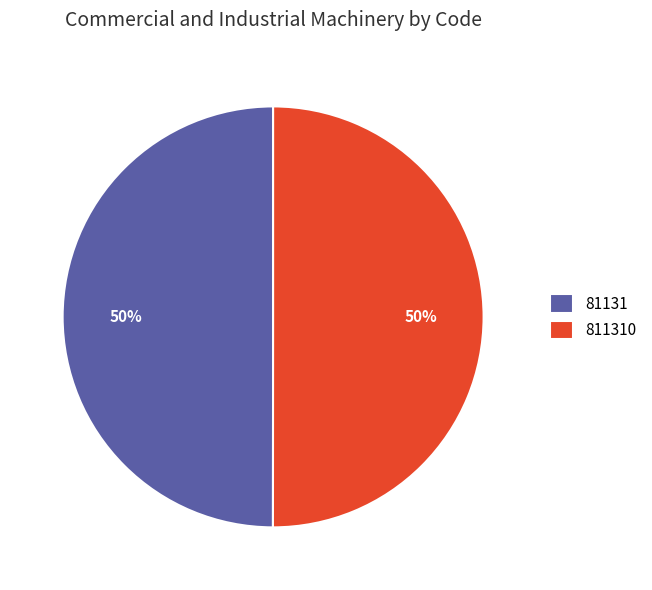

How many slices are in this pie chart?

2